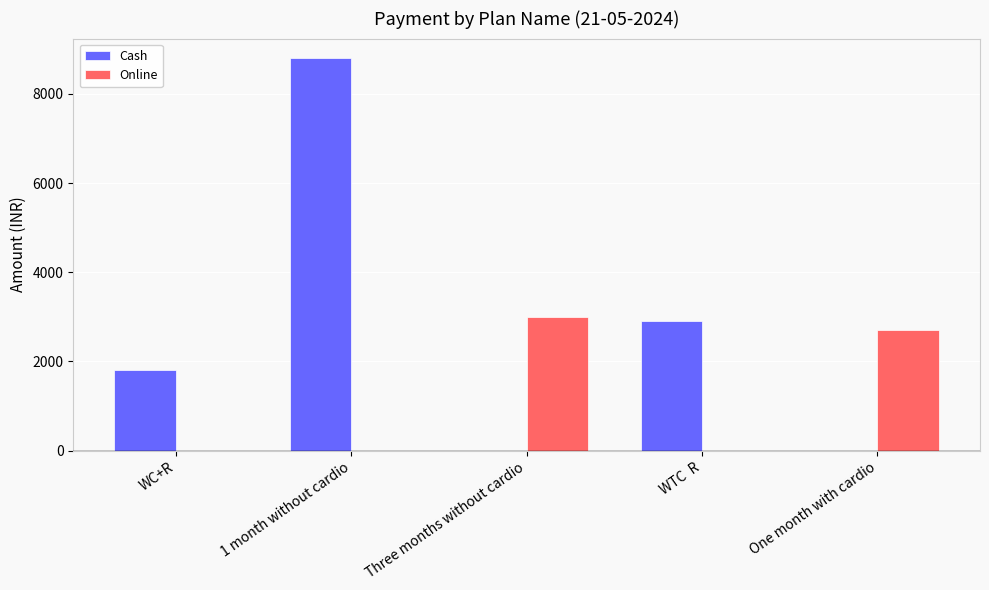

What is the total value across all series at Three months without cardio?

3000